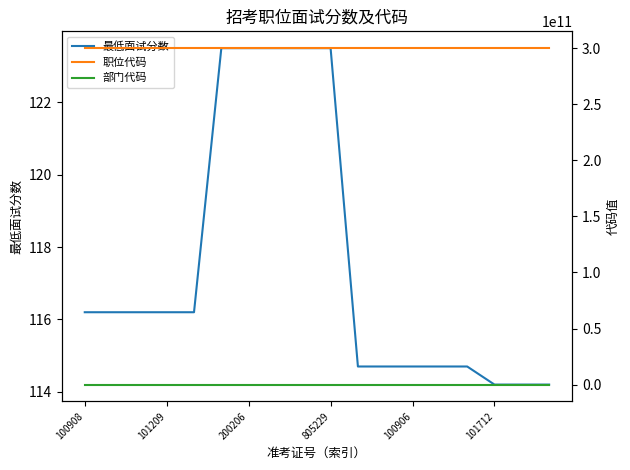

What is the lowest value of the 最低面试分数 series?

114.2